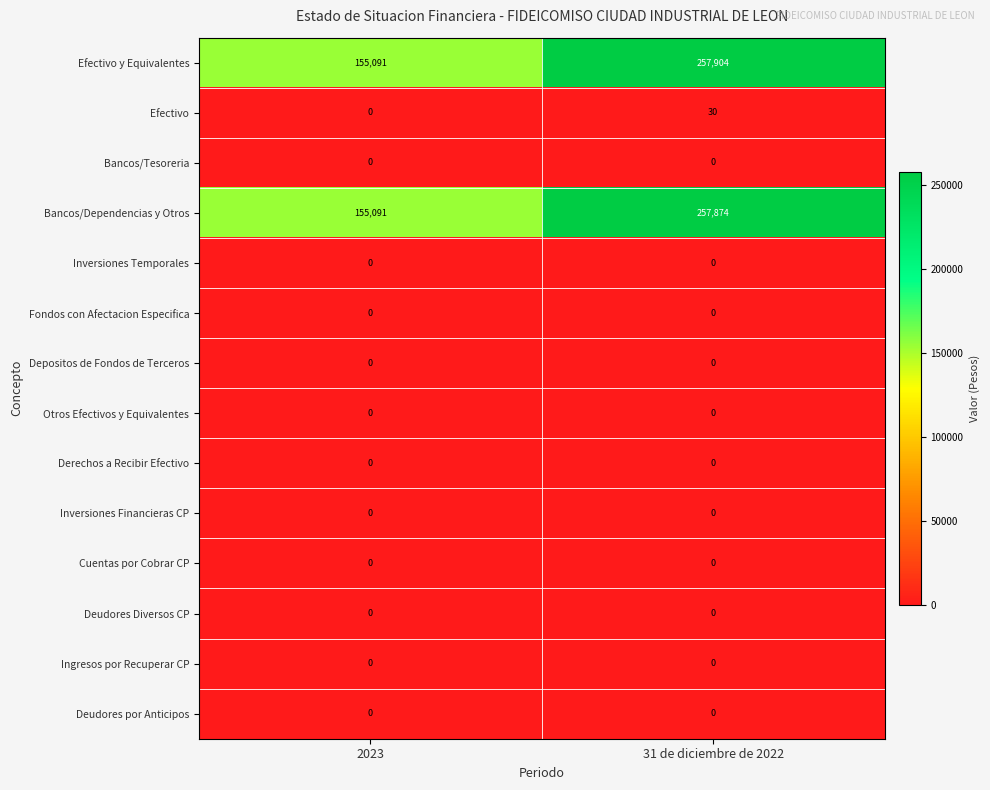

At which category is the sum across all series the highest?

31 de diciembre de 2022